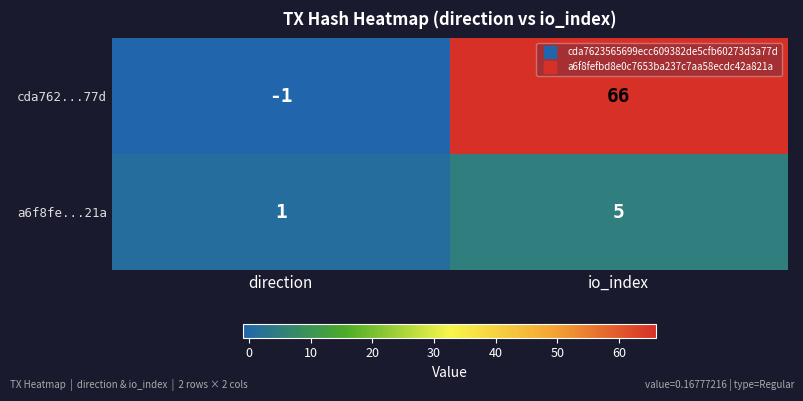

Which series has the largest range (max minus min)?

cda762...77d